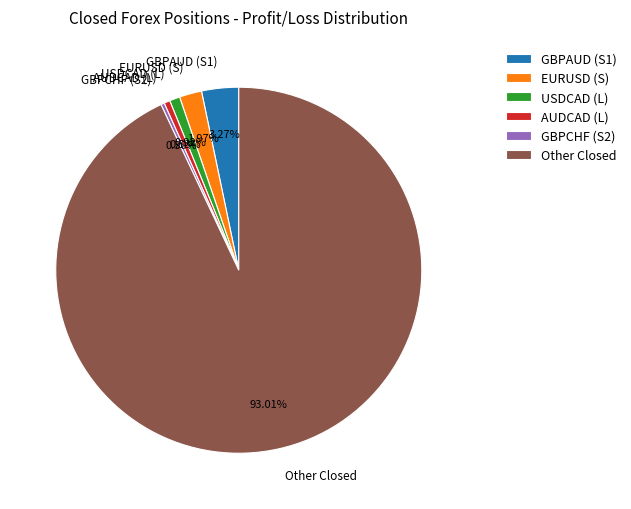

Is GBPCHF (S2) the majority of the pie?

No